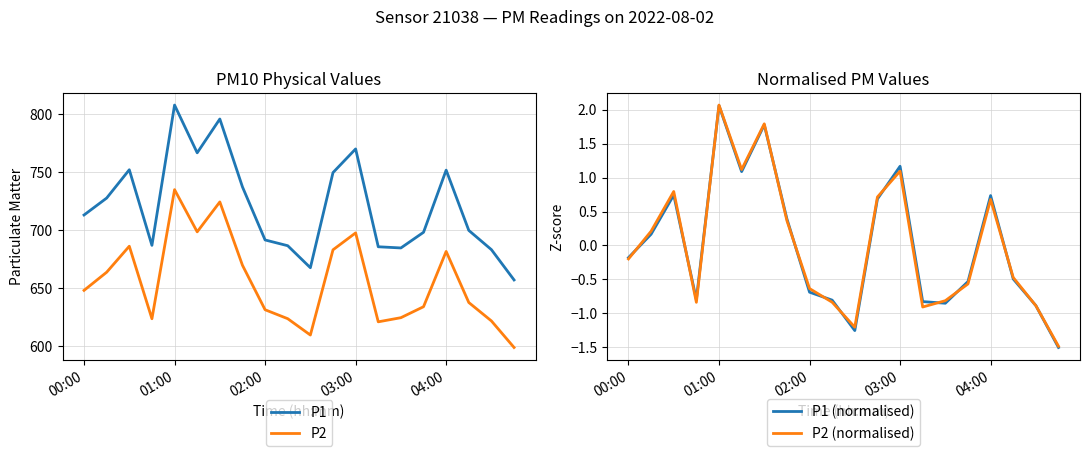

What is the value of the P1 point at the 4th from the left?

686.6